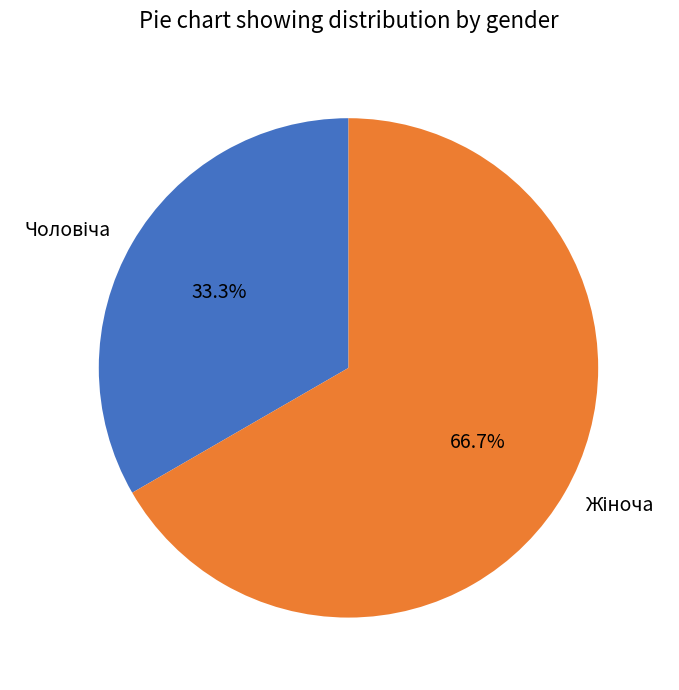

Does any single category account for the majority?

Yes